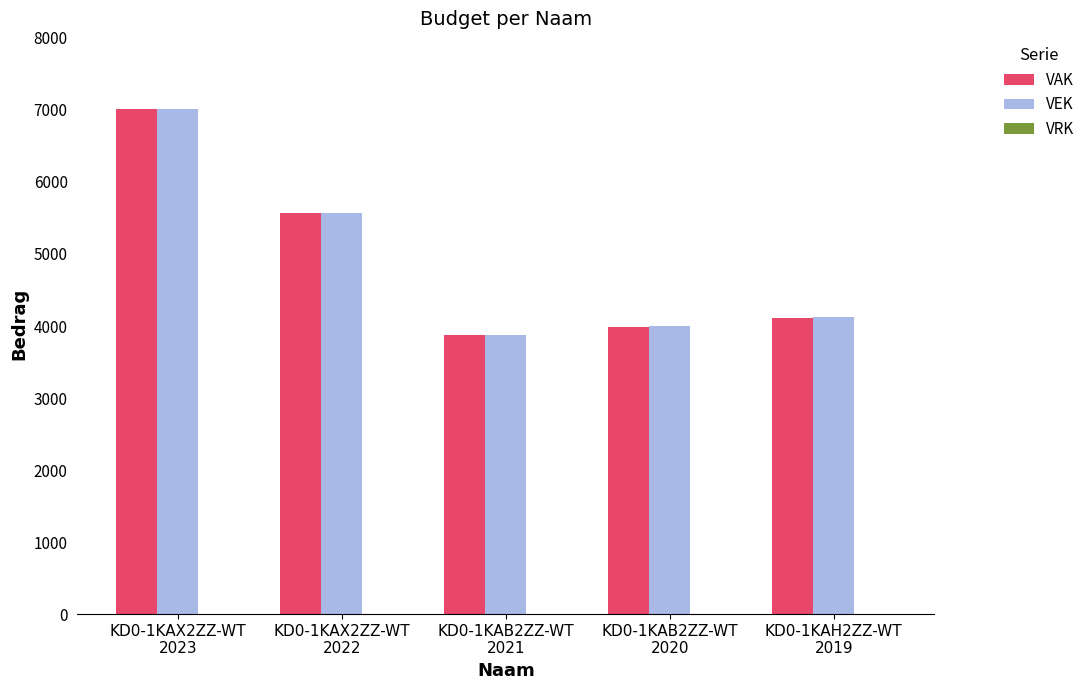

What is the value of the VAK bar at the 2nd from the left?

5568